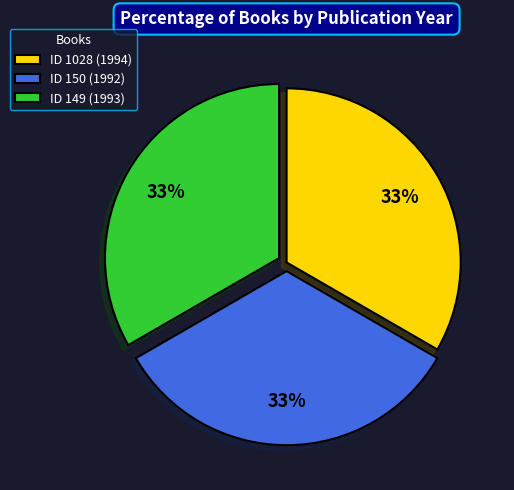

What percentage is the ID 149 (1993) slice, to the nearest percent?

33%